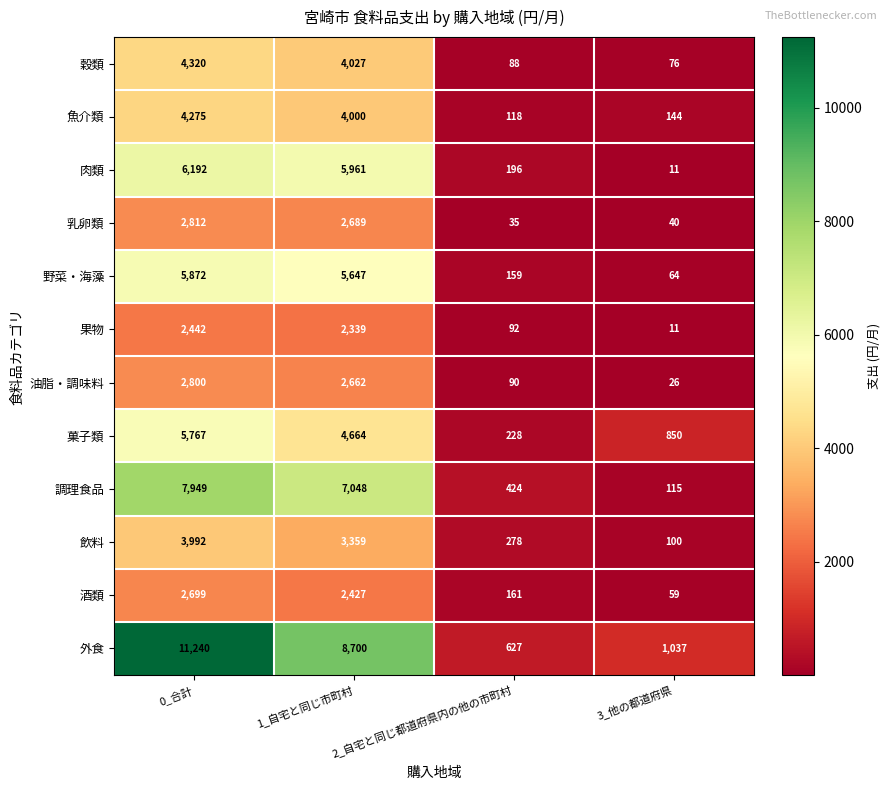

Which series has the widest spread of values?

外食